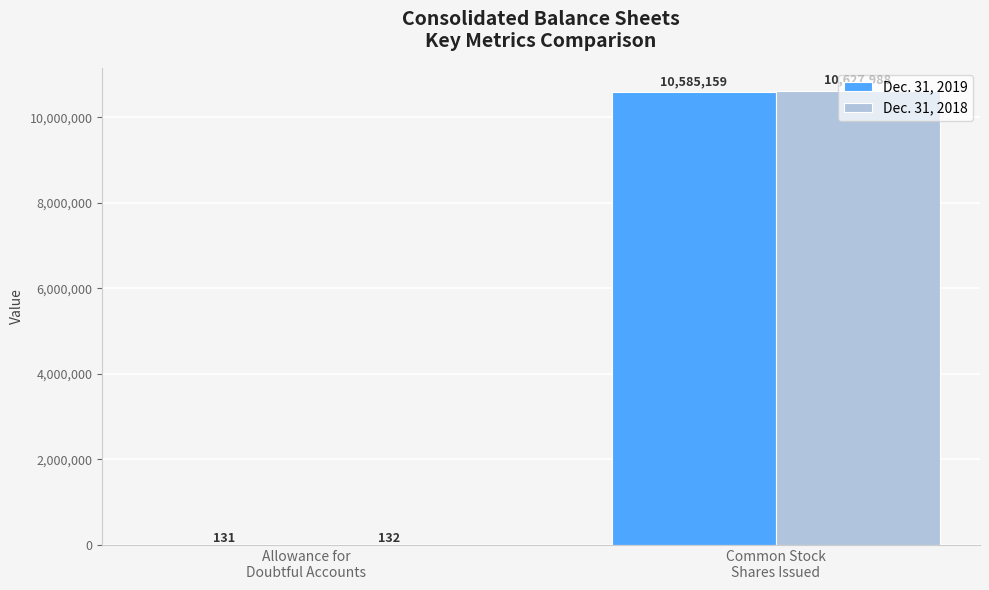

Which series has the largest total across all categories?

Dec. 31, 2018